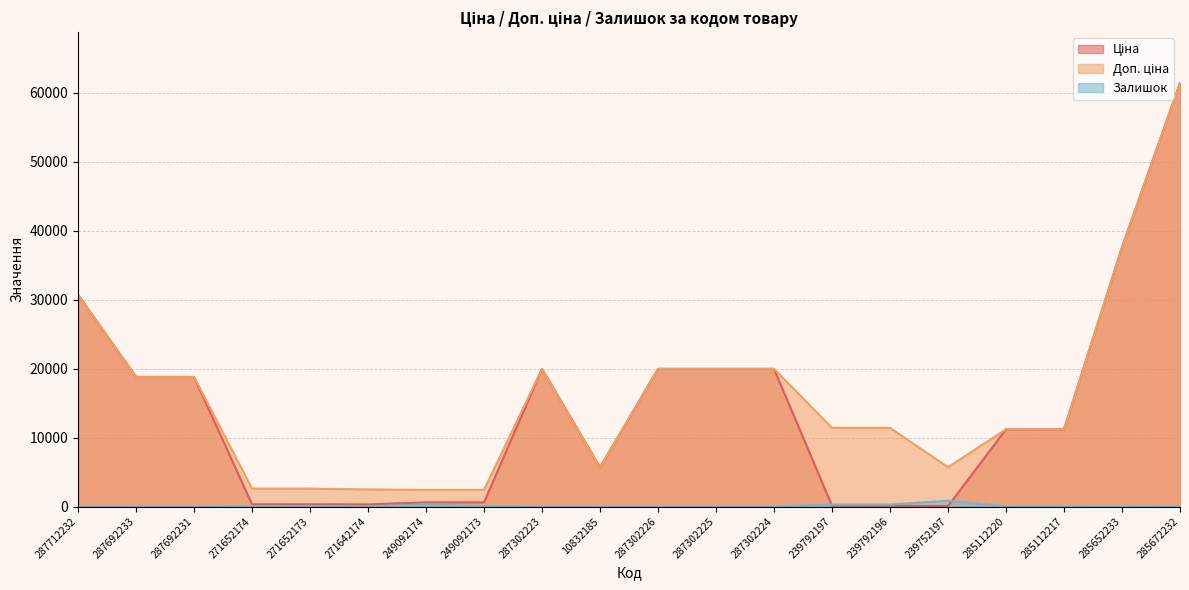

Reading left to right, transcribe all the data shown in this chart.

Ціна: 287712232=30717.1	287692233=18796.8	287692231=18796.8	271652174=324.8	271652173=324.8	271642174=310.3	249092174=603.7	249092173=603.7	287302223=19964.2	10832185=5673.8	287302226=19964.2	287302225=19964.2	287302224=19964.2	239792197=114.1	239792196=114.1	239752197=57.0	285112220=11188.2	285112217=11188.2	285652233=37593.6	285672232=61434.3
Доп. ціна: 287712232=30717.1	287692233=18796.8	287692231=18796.8	271652174=2598.3	271652173=2598.3	271642174=2482.4	249092174=2414.8	249092173=2414.8	287302223=19964.2	10832185=5673.8	287302226=19964.2	287302225=19964.2	287302224=19964.2	239792197=11410.0	239792196=11410.0	239752197=5705.0	285112220=11188.2	285112217=11188.2	285652233=37593.6	285672232=61434.3
Залишок: 287712232=0.0	287692233=0.0	287692231=0.0	271652174=34.0	271652173=15.0	271642174=11.0	249092174=328.0	249092173=38.0	287302223=7.0	10832185=4.0	287302226=0.0	287302225=5.0	287302224=3.0	239792197=289.0	239792196=290.0	239752197=845.0	285112220=17.0	285112217=17.0	285652233=13.0	285672232=16.0